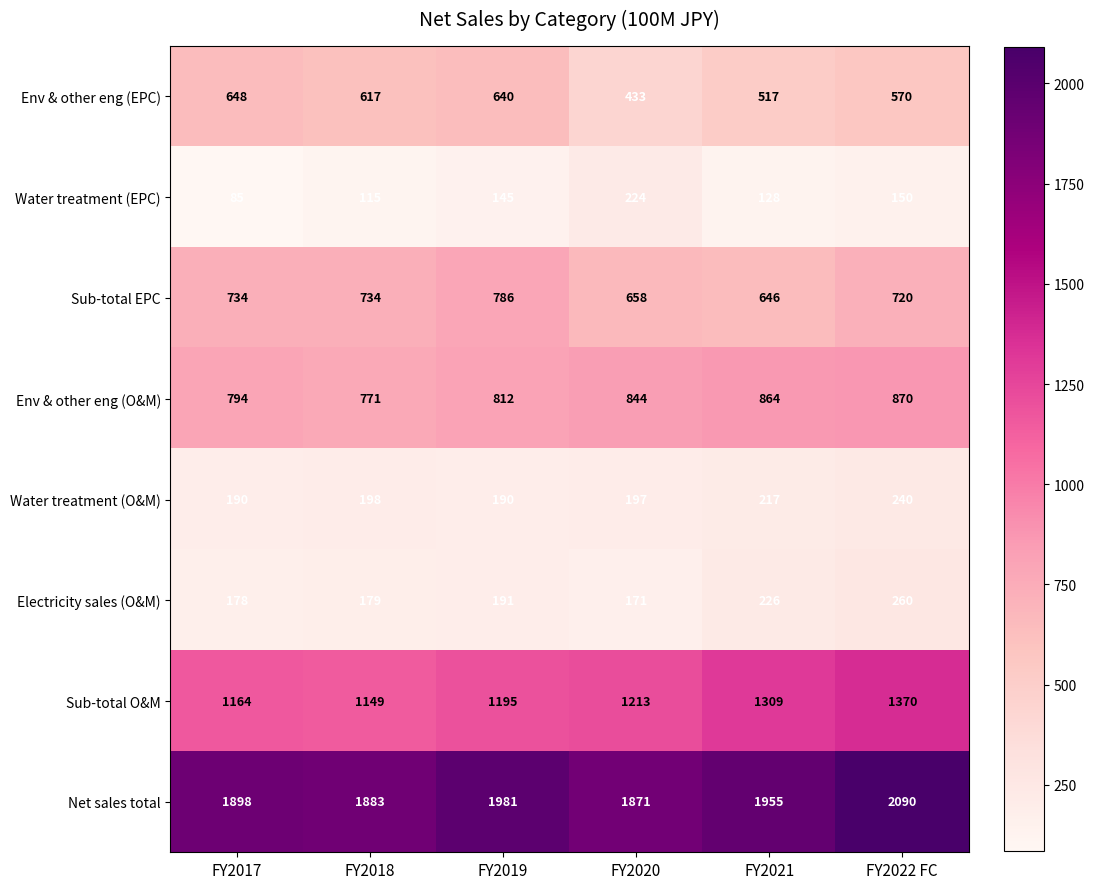

Where is Env & other eng (O&M) nearest to the value 820?

FY2019